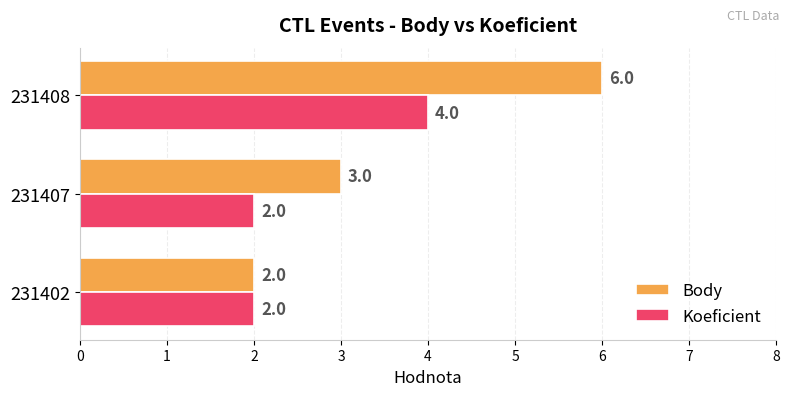

At which category is the sum across all series the highest?

231408